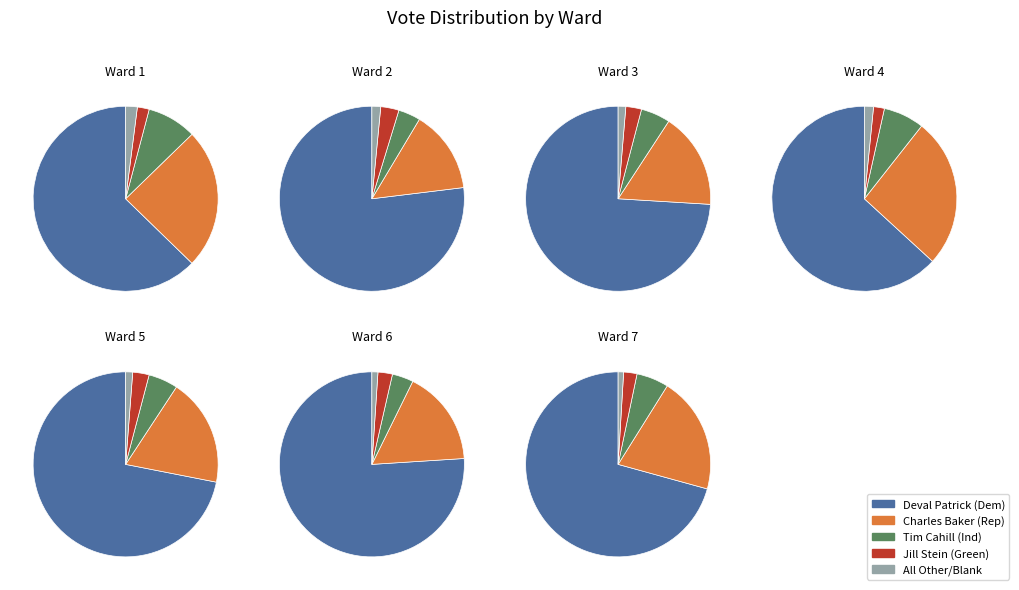

Is the sum of 3 and 4 greater than half?

No